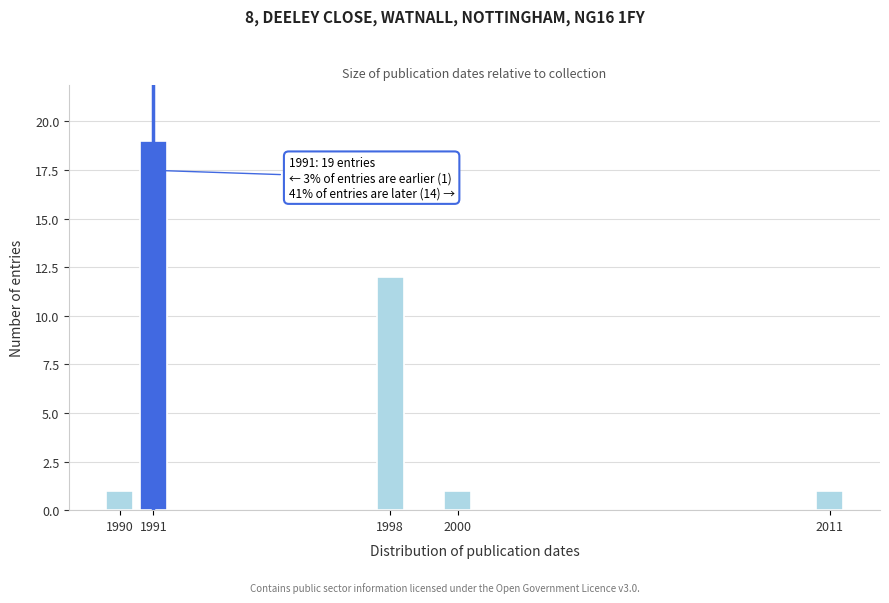

Reading left to right, extract all data points from this chart.

1	19	12	1	1